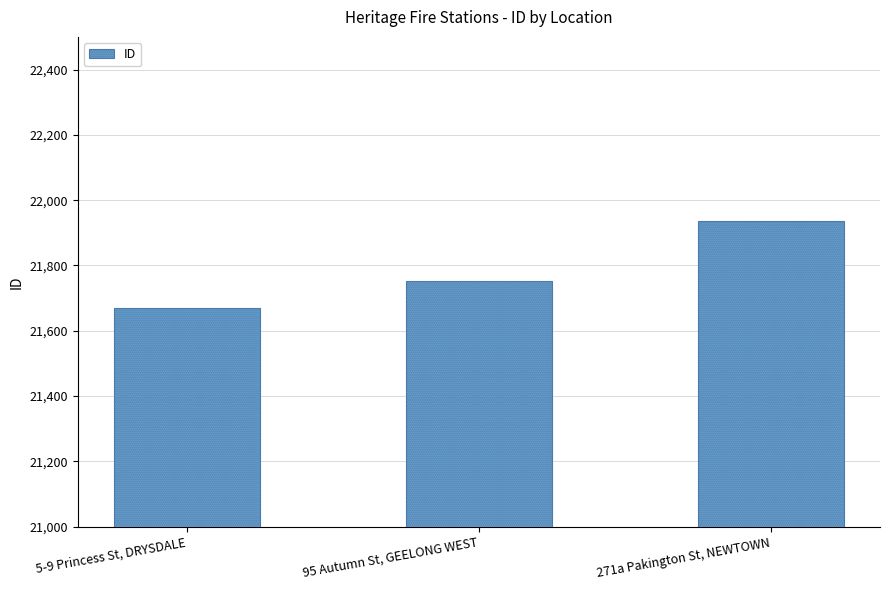

What is the smallest value displayed?

21671